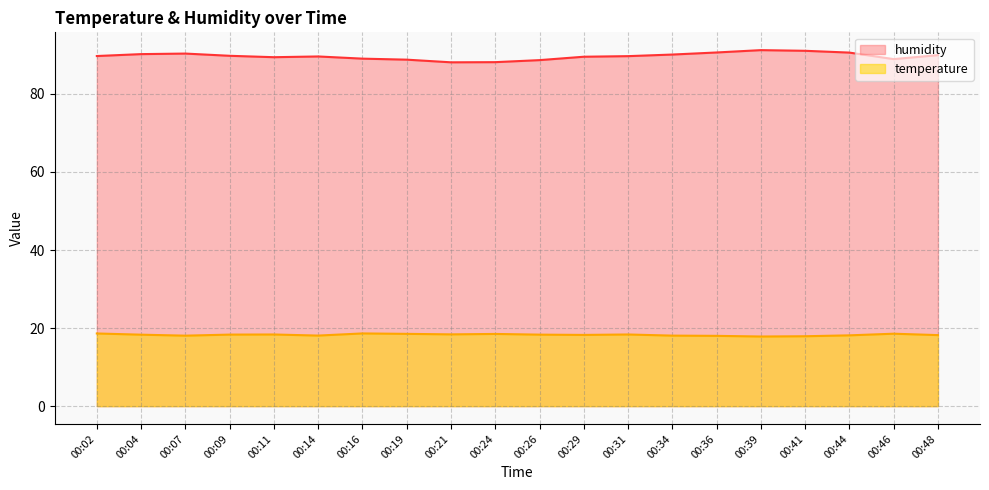

What is the highest value of the humidity series?

91.2